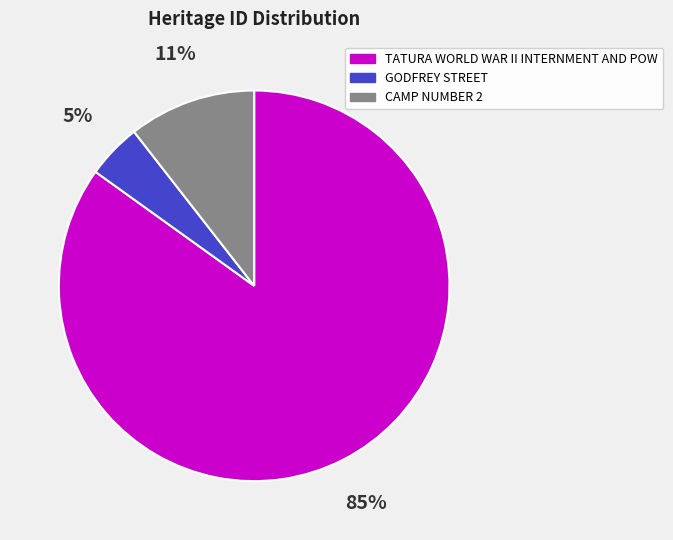

Does TATURA WORLD WAR II INTERNMENT AND POW account for over 50% of the chart?

Yes